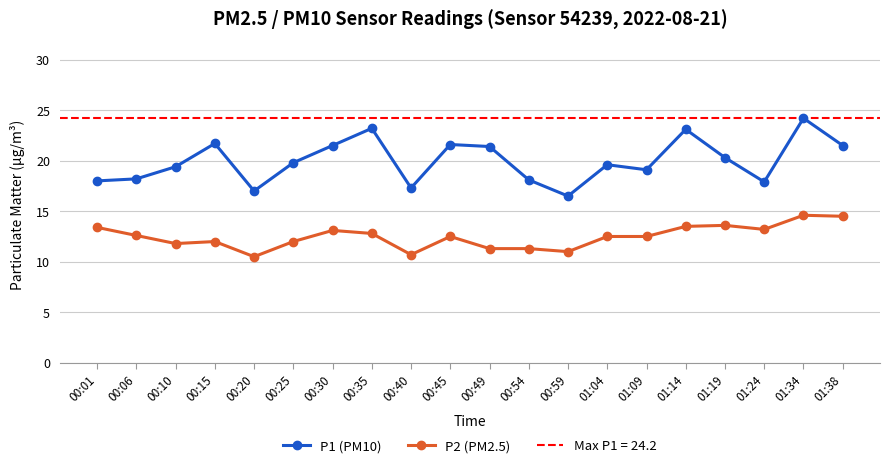

The value of P1 (PM10) at 01:14 is 10.9. True or false?

False